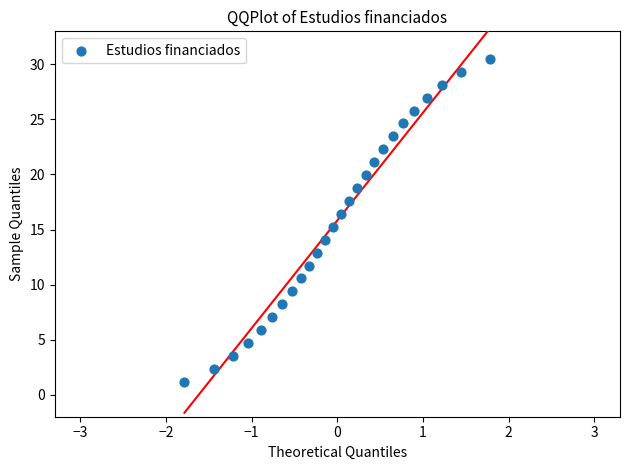

What is the range of X values (max minus min)?

3.6